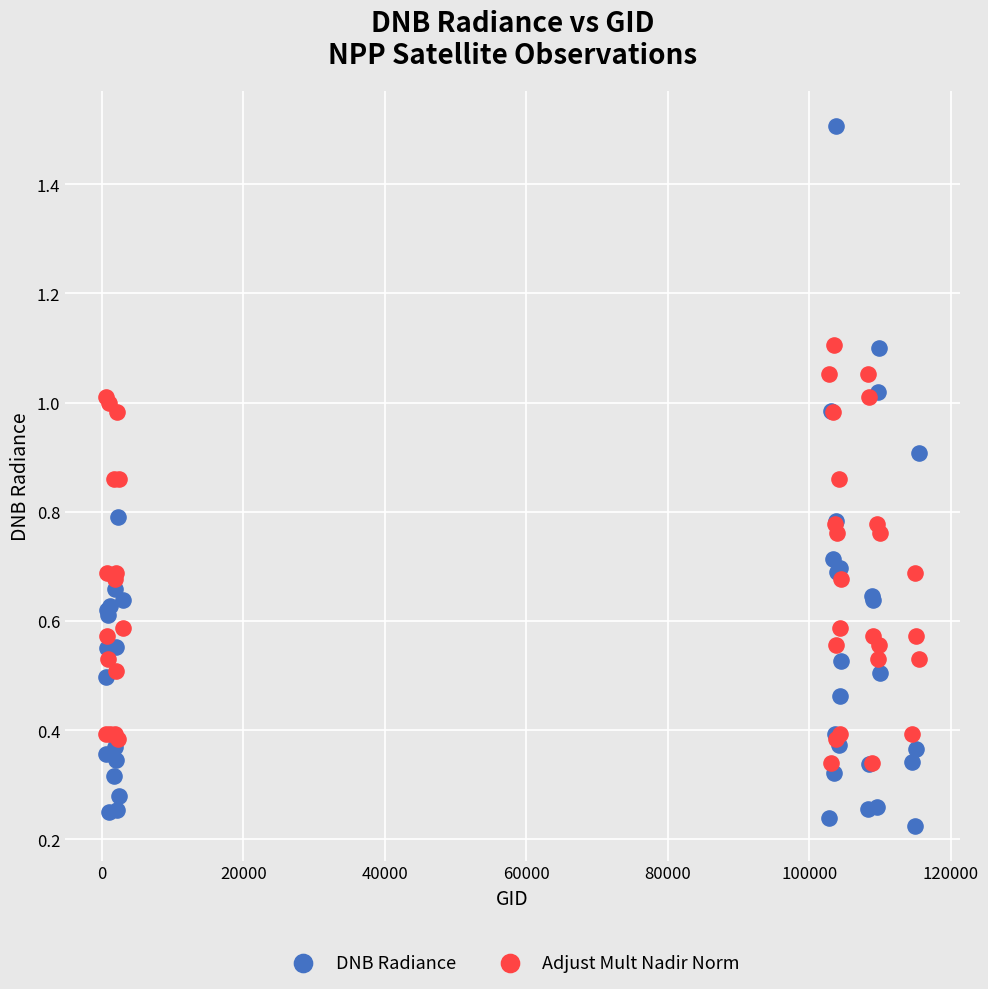

Which series has the widest spread of Y values?

DNB Radiance